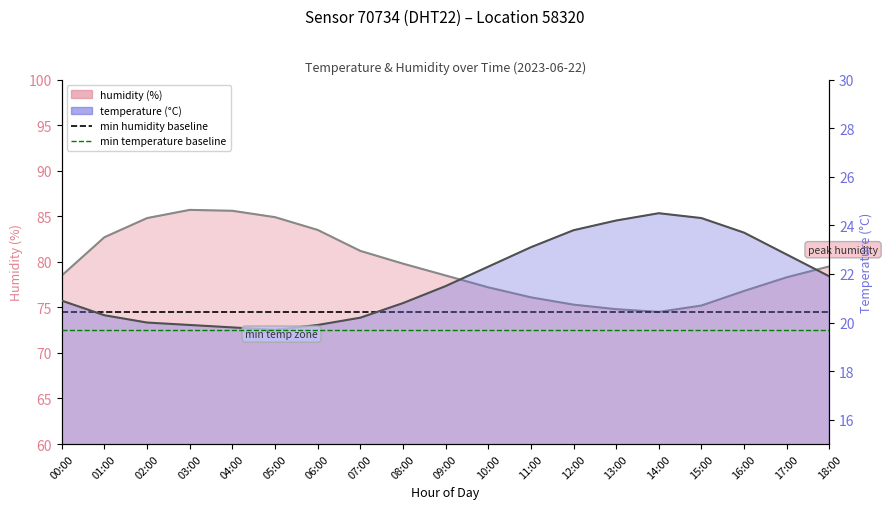

Read the humidity value at 06:00.

83.5